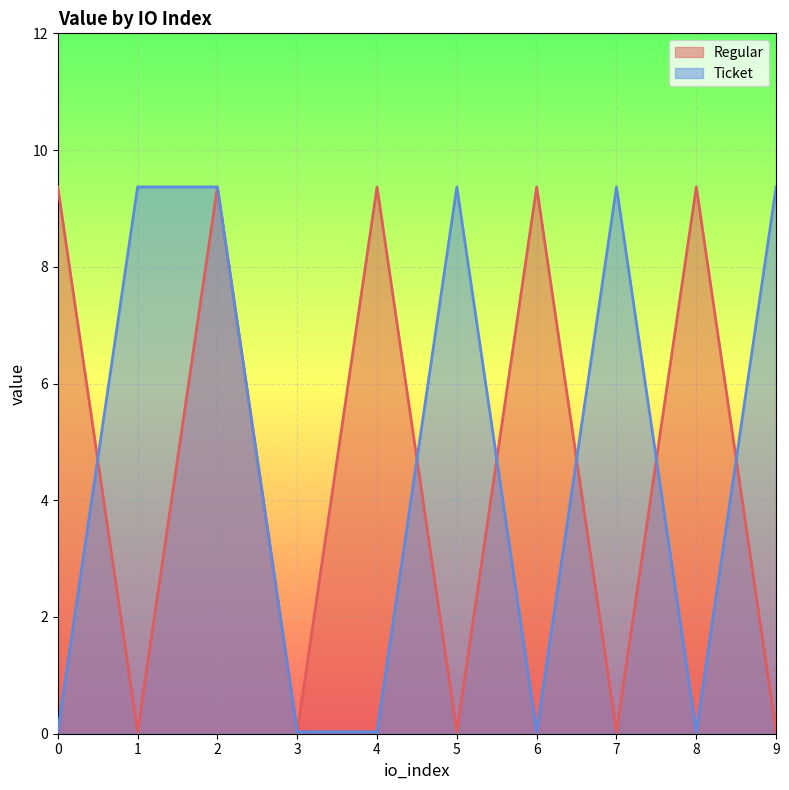

At which category is the sum across all series the highest?

2